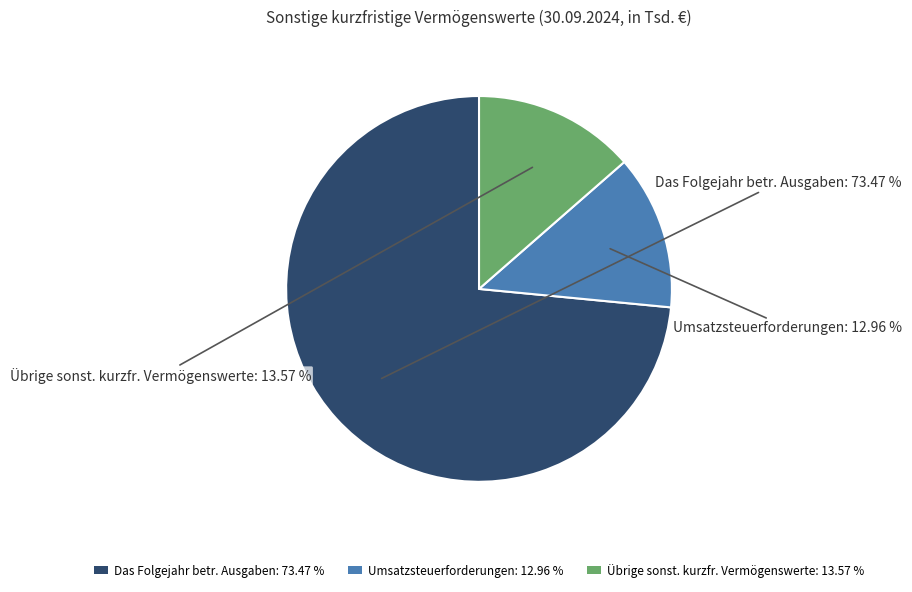

Rank the categories by value from highest to lowest.

Das Folgejahr betr. Ausgaben: 73.47 %, Übrige sonst. kurzfr. Vermögenswerte: 13.57 %, Umsatzsteuerforderungen: 12.96 %